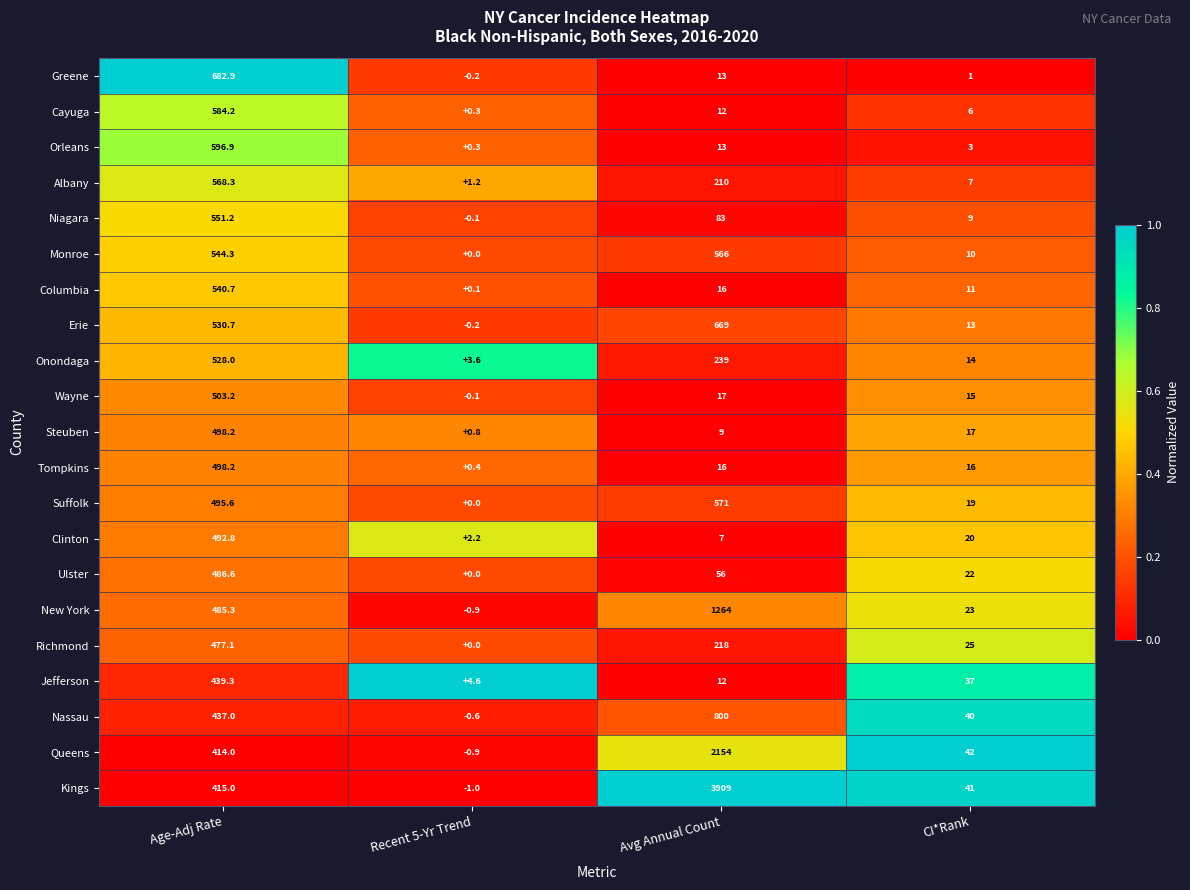

What is the difference between the second highest and minimum values in the Jefferson series?

32.4